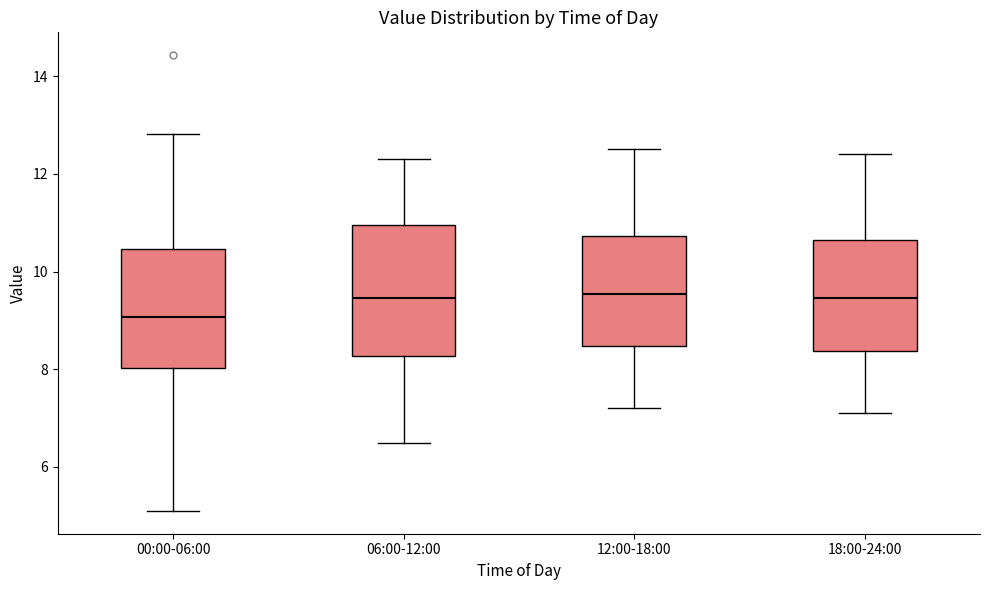

Reading left to right, read every box against the y-axis: the position of its median line, the range the box covers, and the ends of its whiskers. The values are not printed on the chart, so give them approximately, as read against the axis.

00:00-06:00: median 9.0, box 8.0 to 10.4, whiskers 5.2 to 12.8
06:00-12:00: median 9.4, box 8.2 to 11.0, whiskers 6.6 to 12.4
12:00-18:00: median 9.6, box 8.4 to 10.8, whiskers 7.2 to 12.6
18:00-24:00: median 9.4, box 8.4 to 10.6, whiskers 7.2 to 12.4